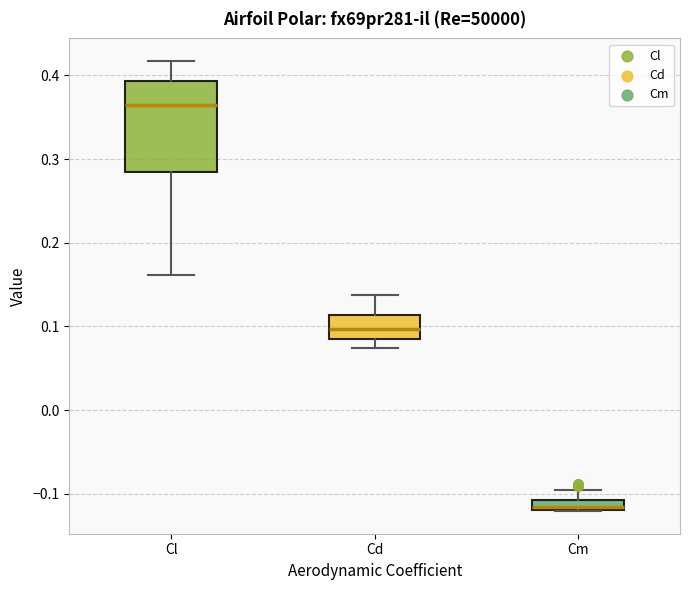

Which box's median line is the highest?

Cl